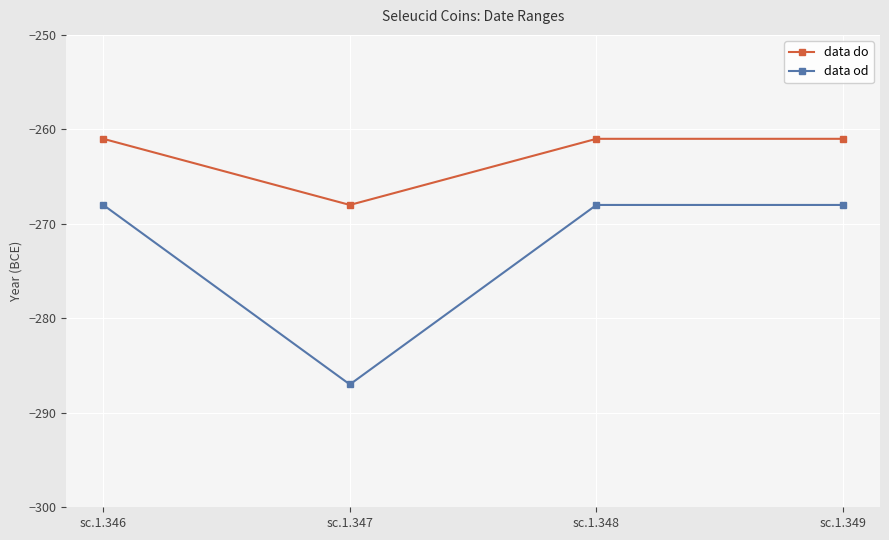

True or false: data od has more than 1 points higher than both neighbors.

False